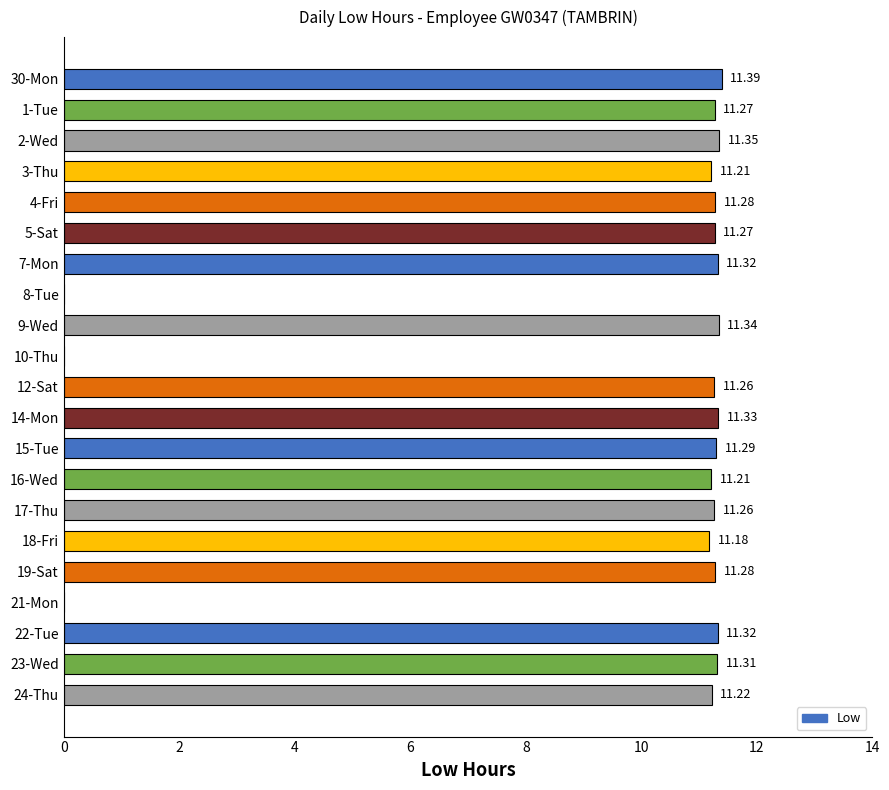

Between 19-Sat and 15-Tue, which is larger?

15-Tue